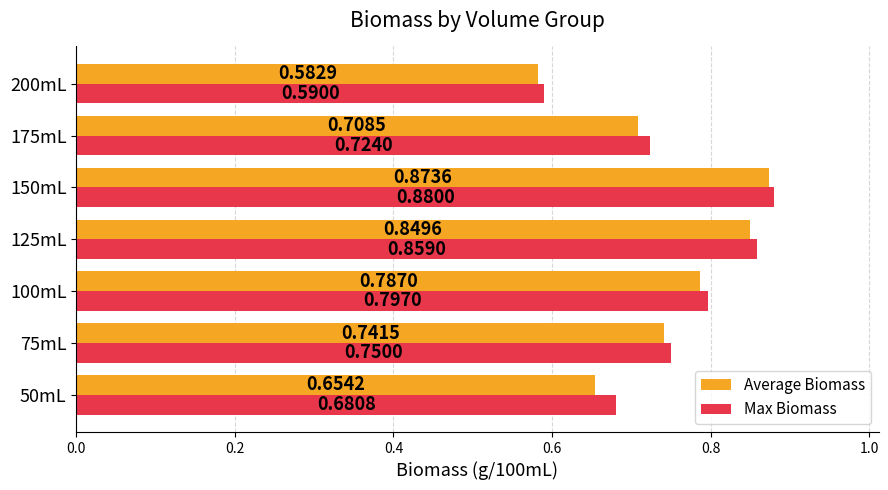

What is the total value across all series at 200mL?

1.2